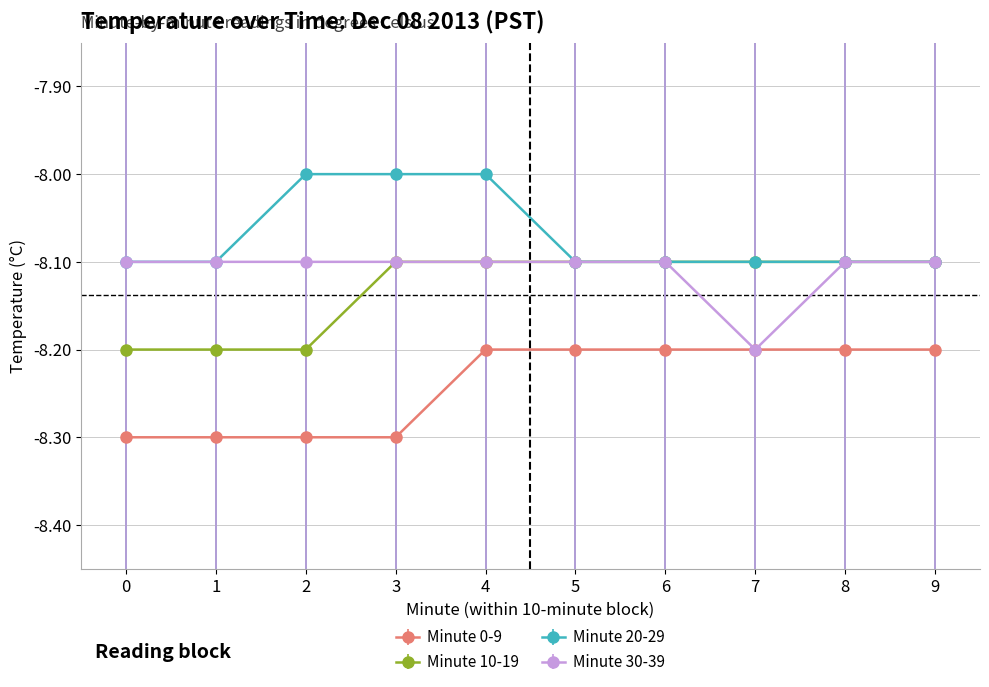

Does the chart have visible grid lines?

Yes